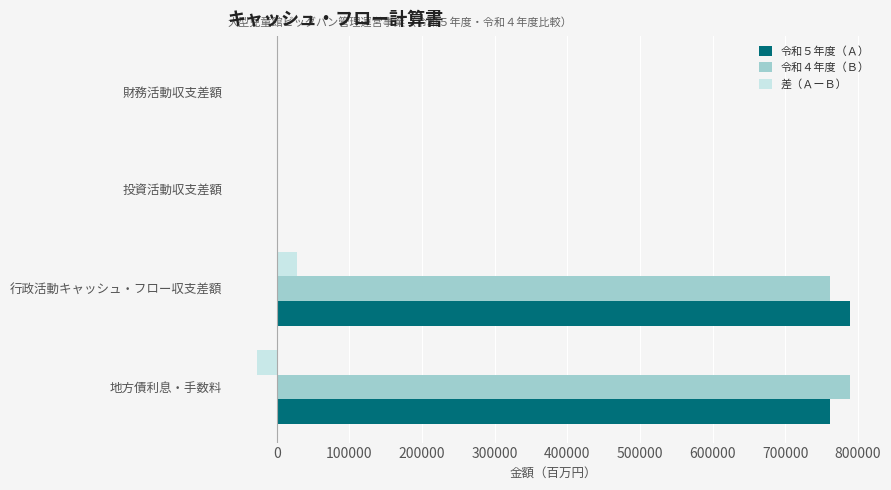

Count the number of categories in the chart.

4